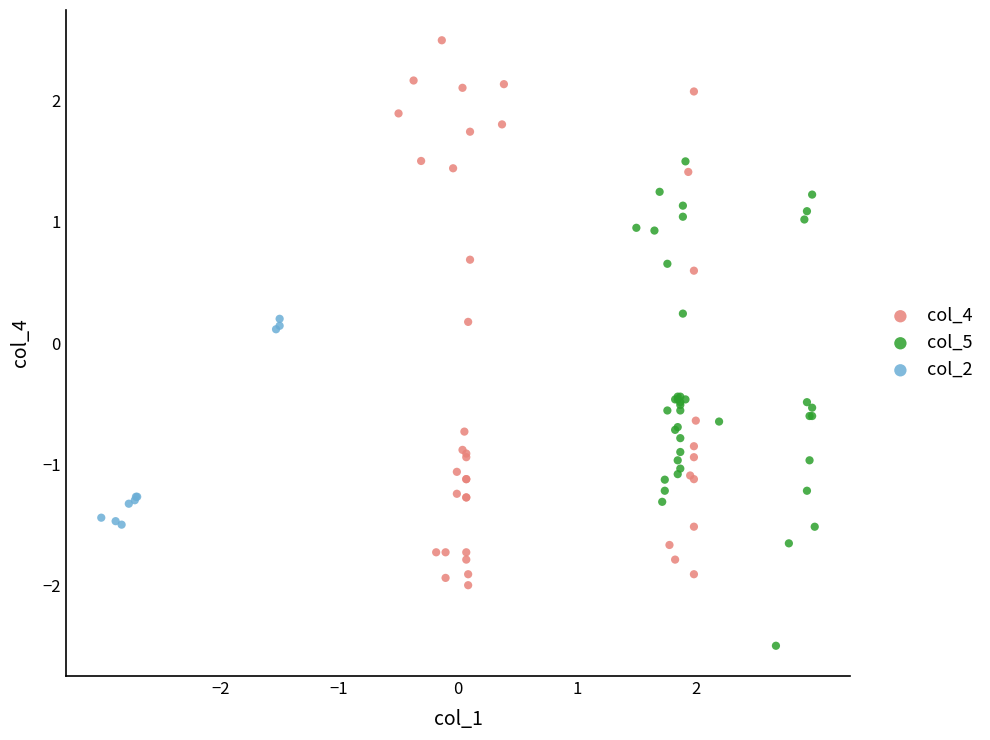

What are all the series names shown in the legend?

col_4, col_5, col_2